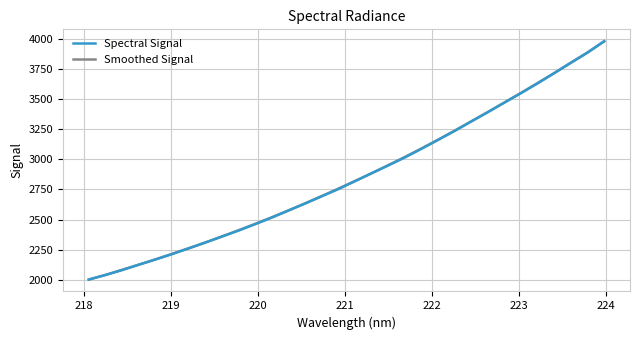

What is the smallest value displayed?

2002.4